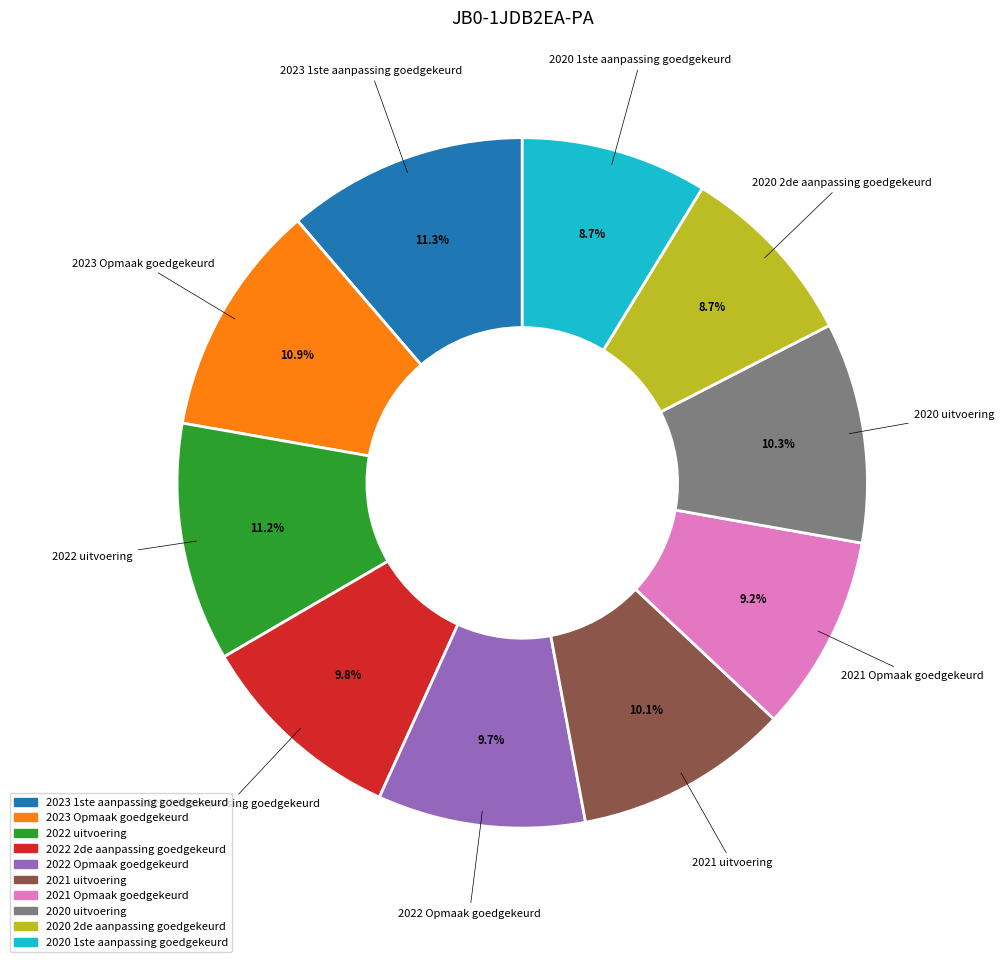

Between 2020 uitvoering and 2020 2de aanpassing goedgekeurd, which is larger?

2020 uitvoering